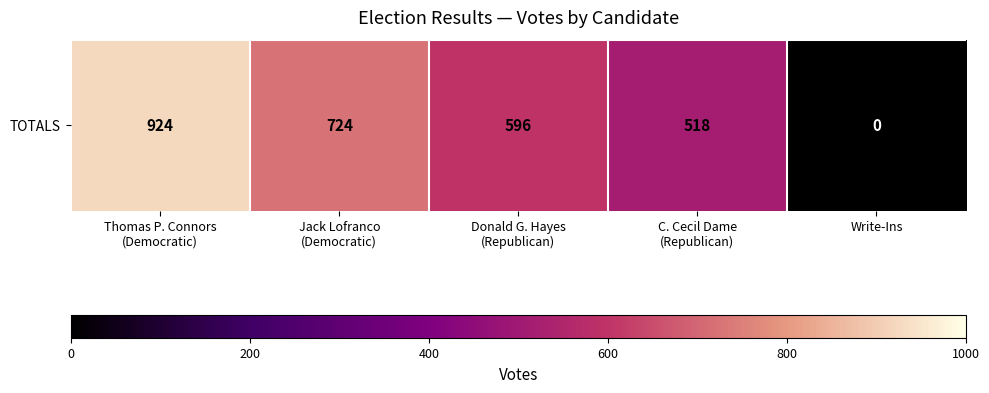

How many data points are above 596?

2